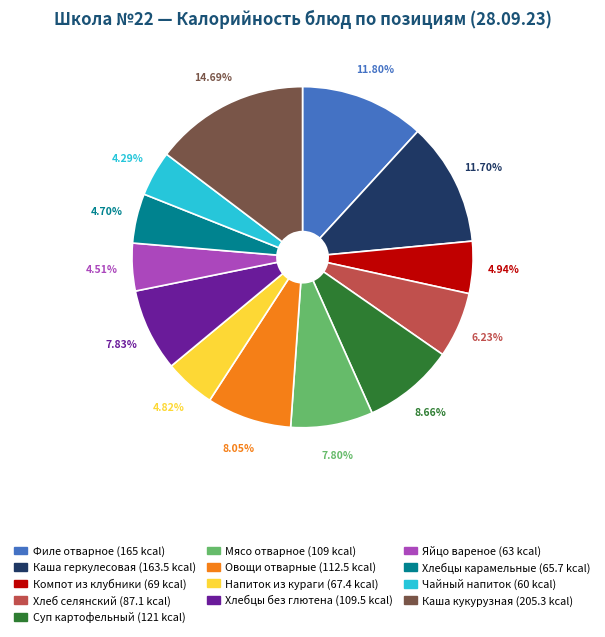

Does any single category account for the majority?

No